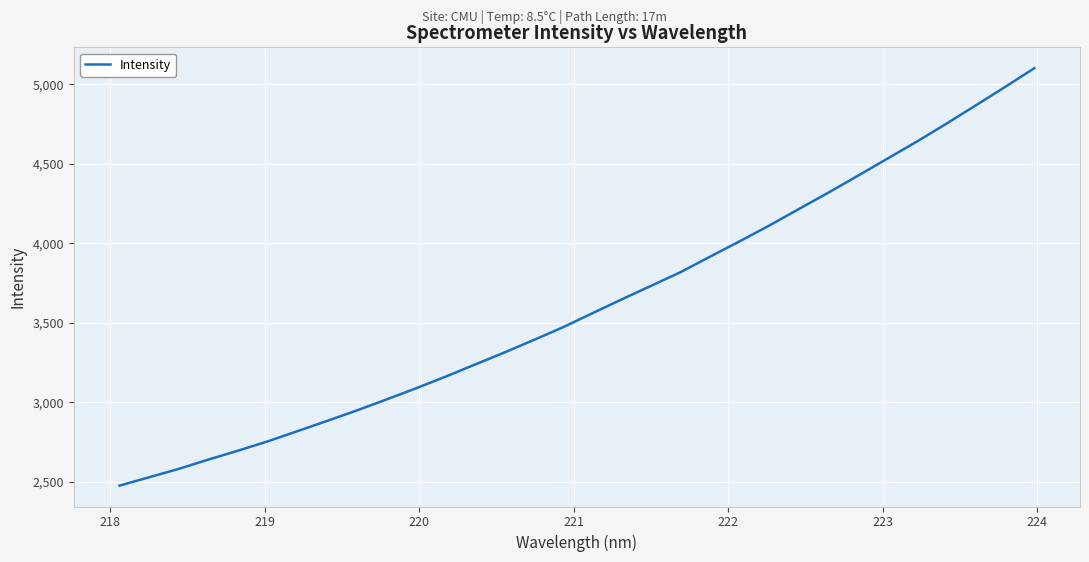

What is the minimum value shown in the chart?

2476.7